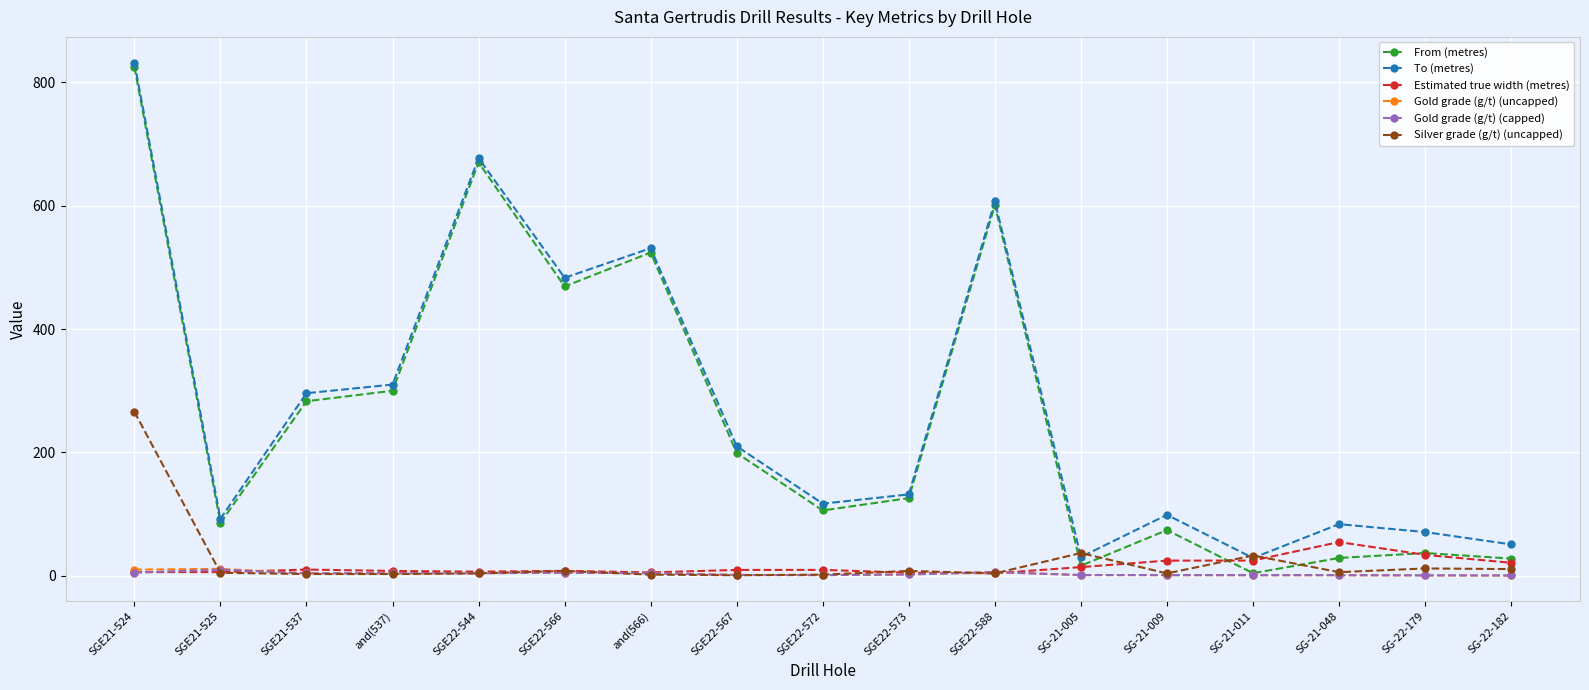

The From (metres) series shows 28.0 at SG-22-182. True or false?

True